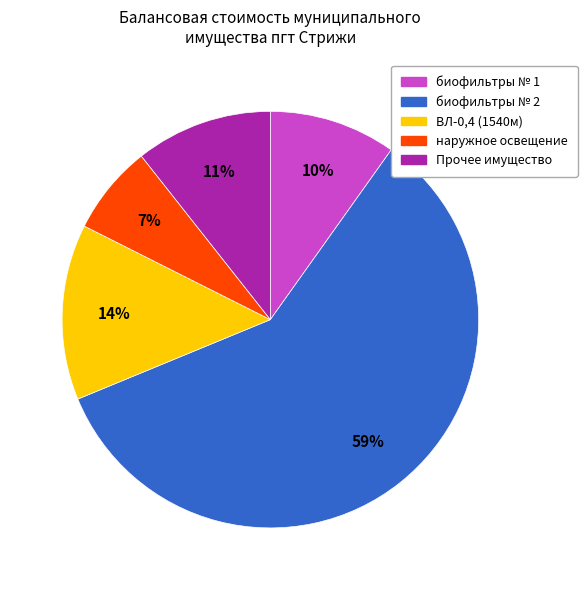

To the nearest percent, what is the average slice percentage?

20%